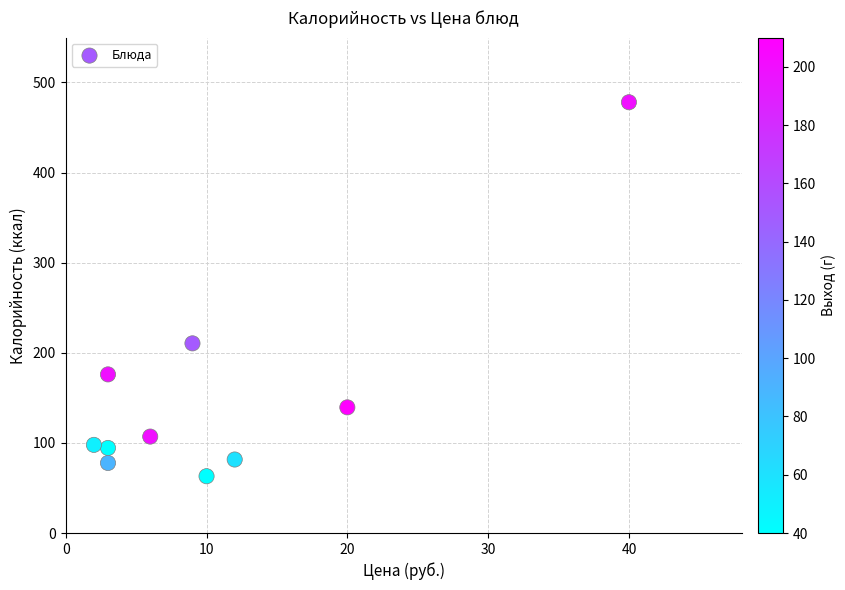

What Y value in the scatter plot is closest to 270?

210.4